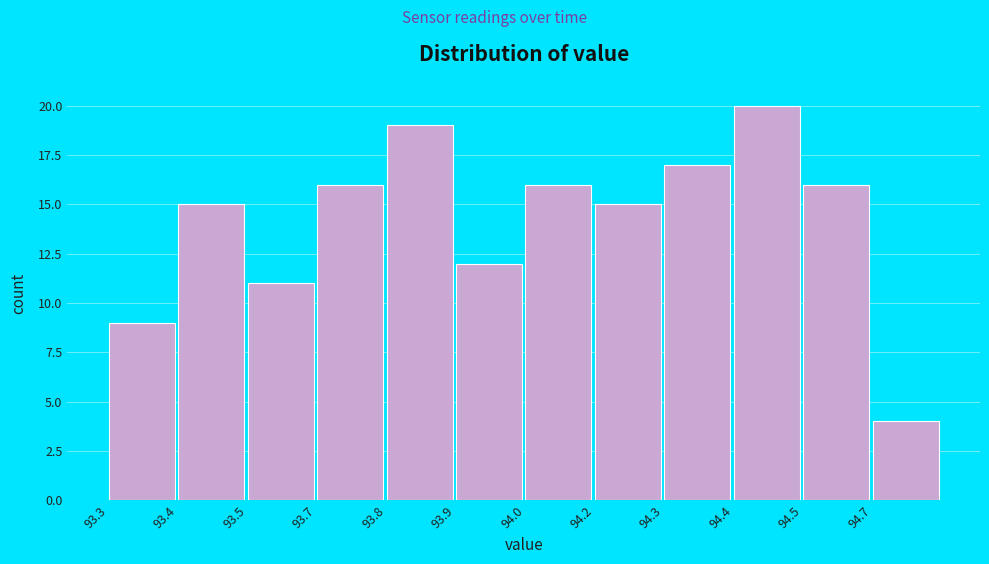

Reading left to right, transcribe all the data shown in this chart.

9	15	11	16	19	12	16	15	17	20	16	4